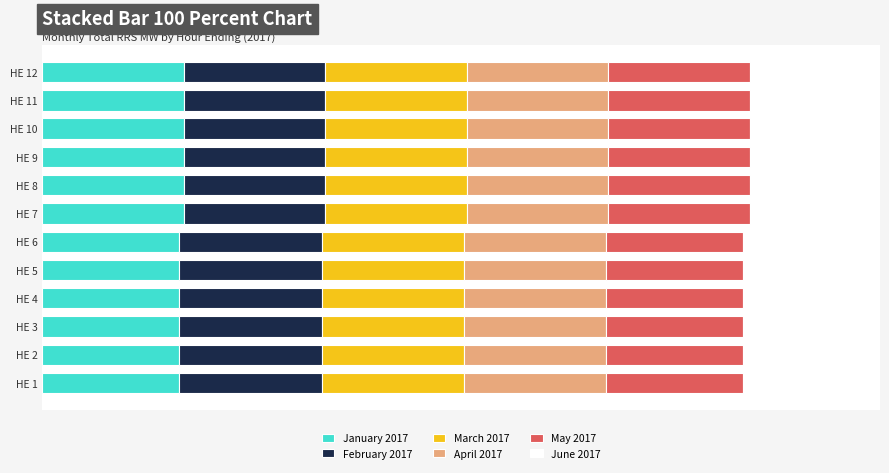

Which series has the largest range (max minus min)?

June 2017